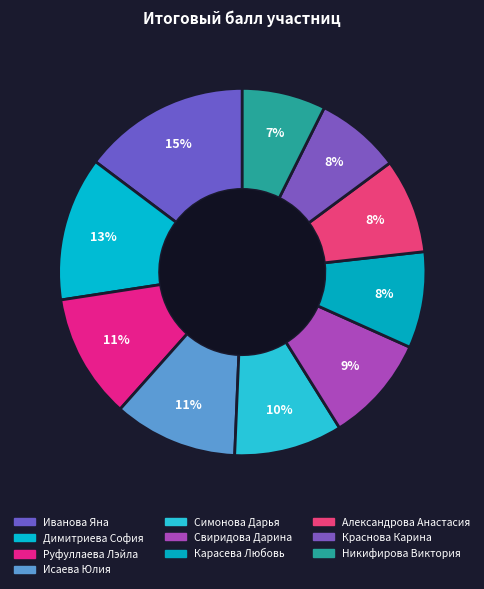

How many segments does this pie chart have?

10